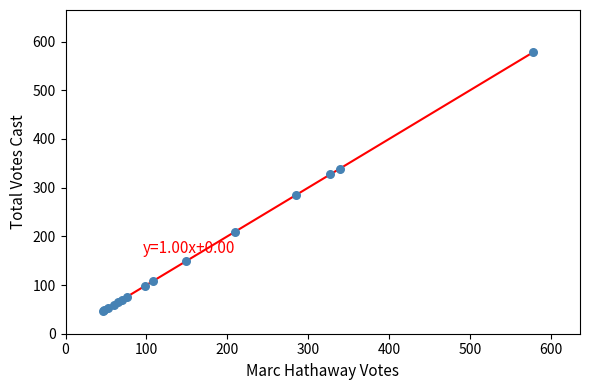

What Y value in the scatter plot is closest to 312?

327